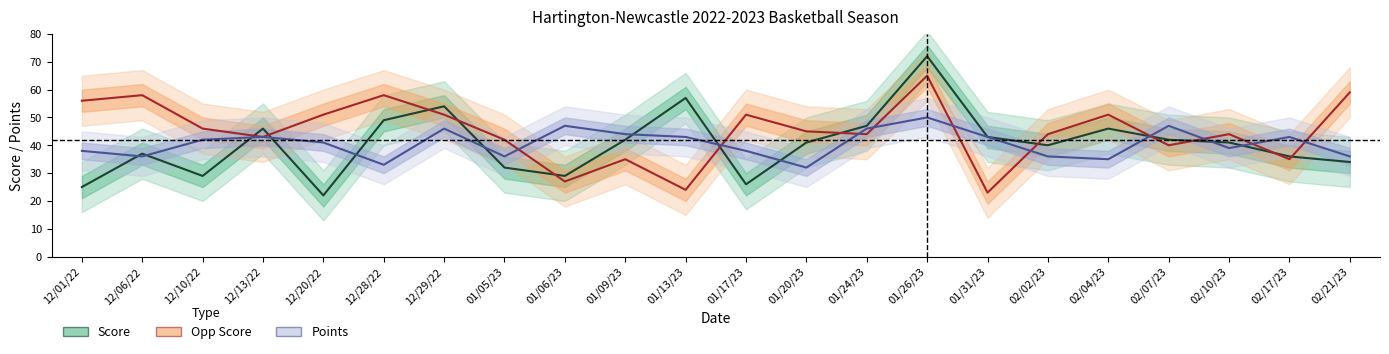

What is the difference between the second highest and second lowest values in the Score series?

32